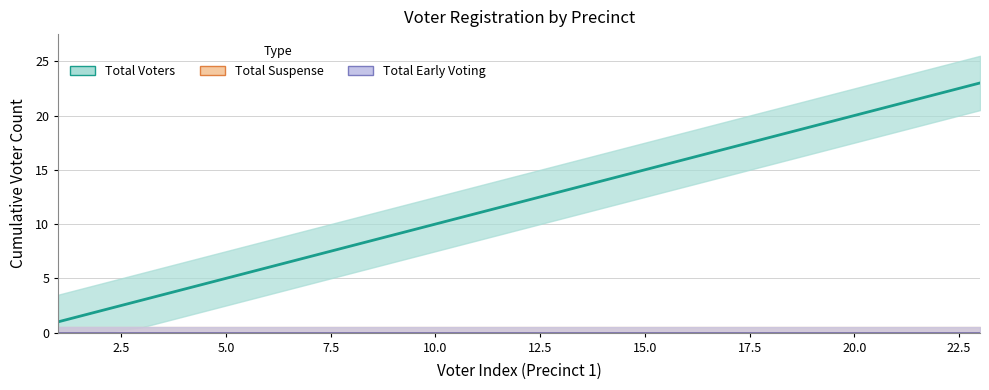

Is the value of Total Voters at 15 greater than the value of Total Early Voting at 10.0?

Yes